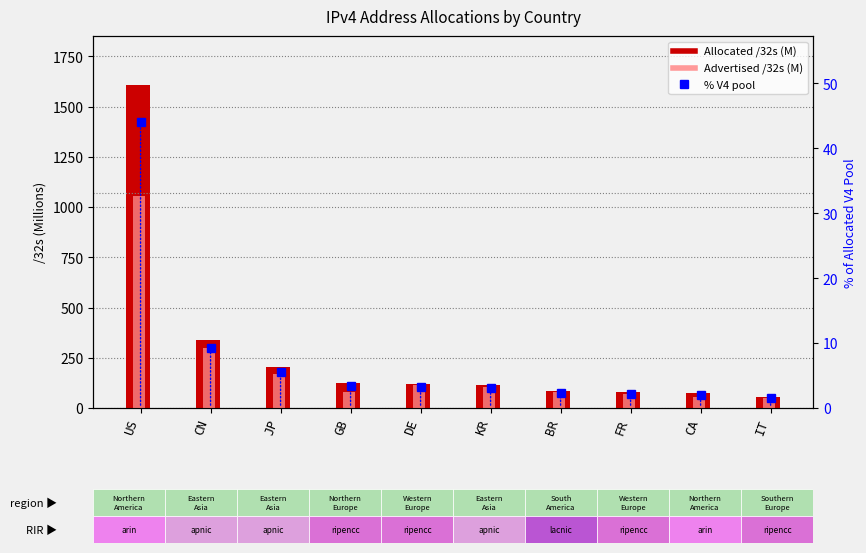

What is the label of the 2nd bar from the left?

CN